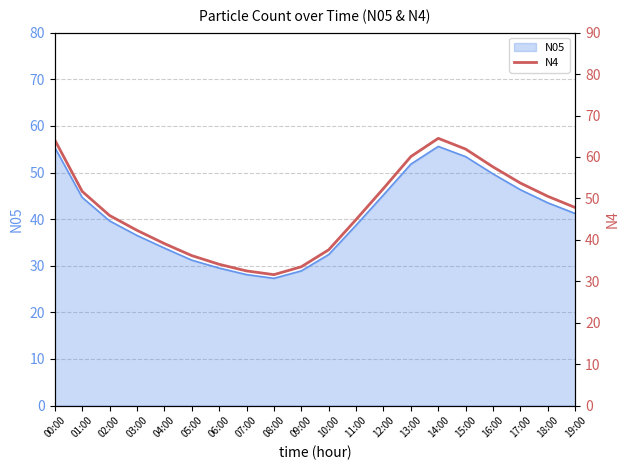

The value of N05 at 07:00 is 48.9. True or false?

False